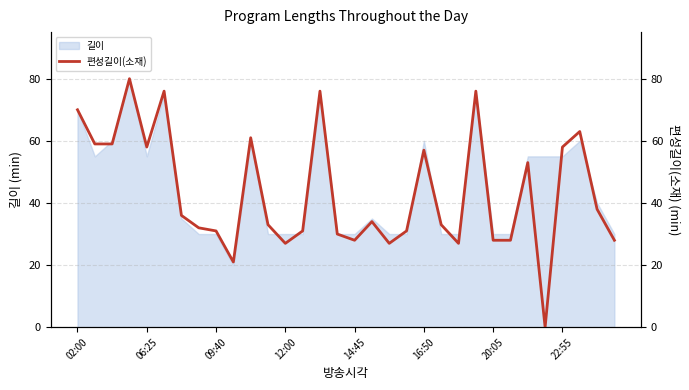

The 길이 series shows 30 at 20:05. True or false?

True